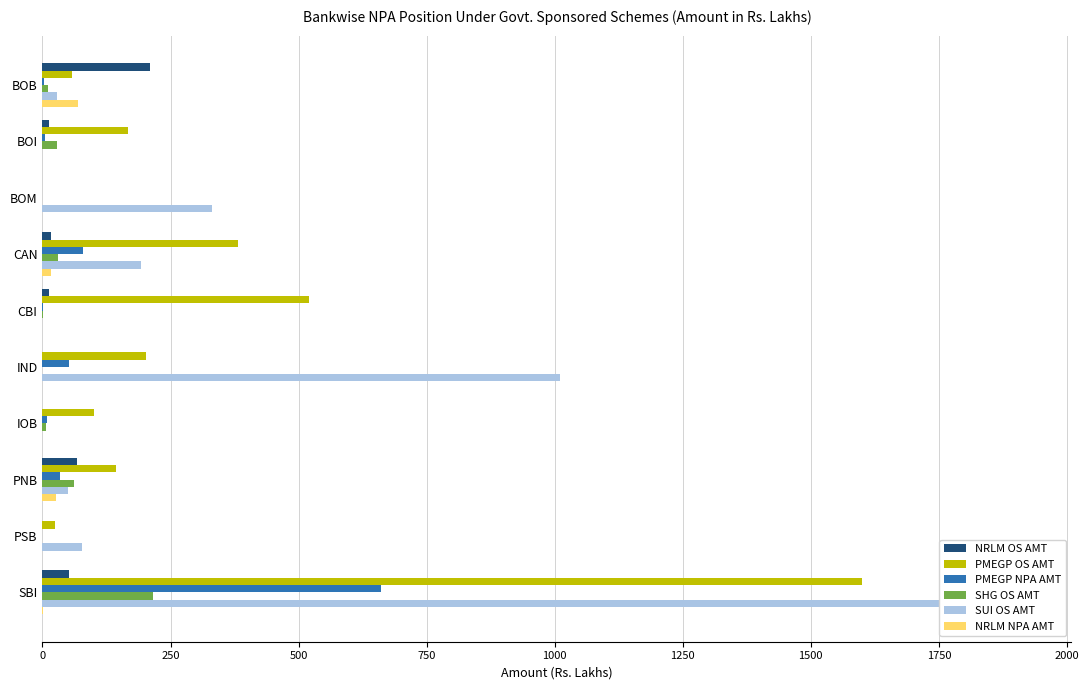

Are the bars horizontal?

Yes